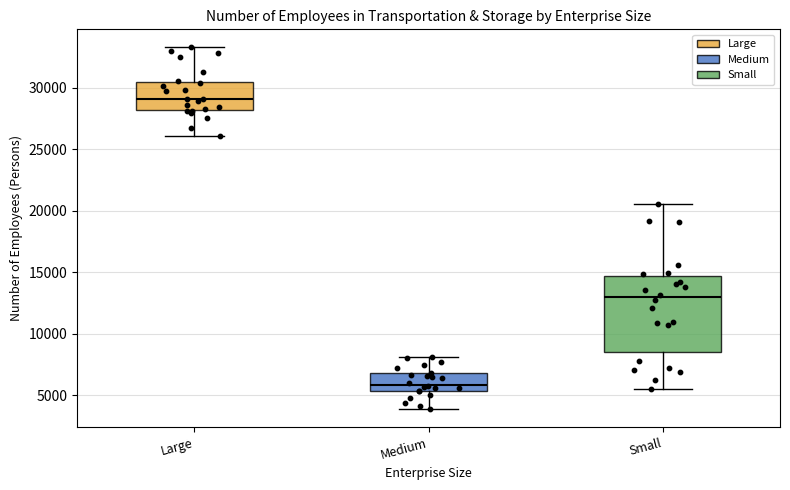

Reading left to right, transcribe this box plot: for each box, give where its median line is, the range the box spans, and where its two whiskers end, as read against the y-axis. The values are not printed on the chart, so give them approximately, as read against the axis.

Large: median 29000, box 28000 to 30500, whiskers 26000 to 33500
Medium: median 6000, box 5500 to 7000, whiskers 4000 to 8000
Small: median 13000, box 8500 to 14500, whiskers 5500 to 20500